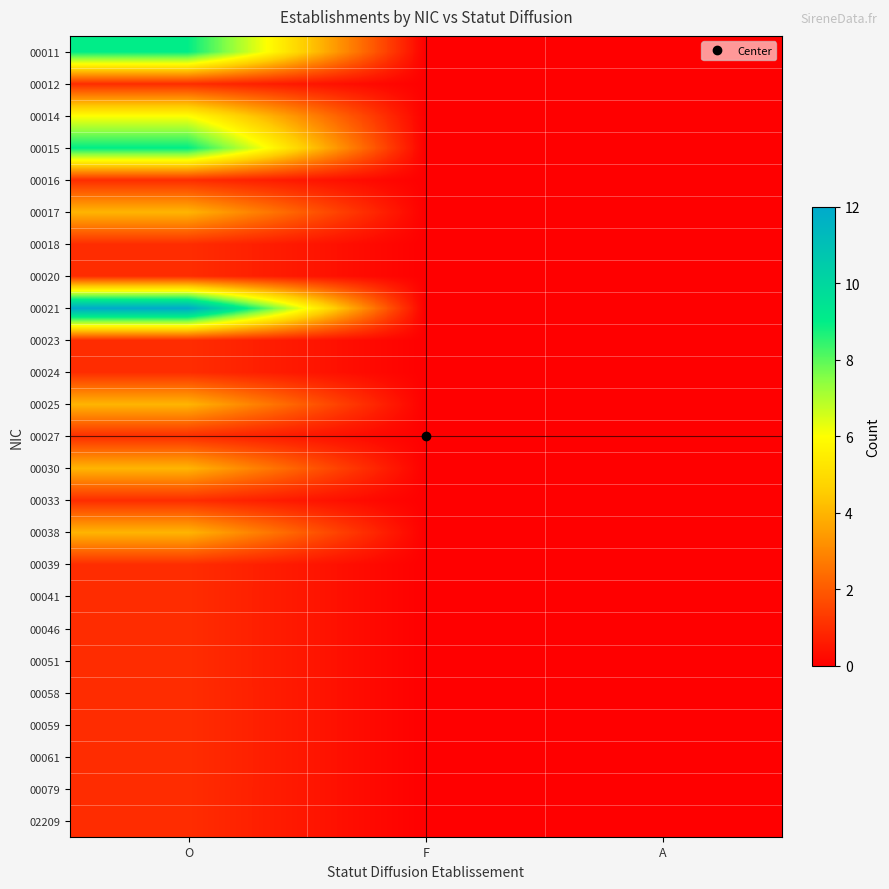

Reading left to right, transcribe all the data shown in this chart.

00011: O=9	F=0	A=0
00012: O=1	F=0	A=0
00014: O=6	F=0	A=0
00015: O=9	F=0	A=0
00016: O=1	F=0	A=0
00017: O=4	F=0	A=0
00018: O=1	F=0	A=0
00020: O=1	F=0	A=0
00021: O=12	F=0	A=0
00023: O=1	F=0	A=0
00024: O=1	F=0	A=0
00025: O=4	F=0	A=0
00027: O=1	F=0	A=0
00030: O=4	F=0	A=0
00033: O=1	F=0	A=0
00038: O=4	F=0	A=0
00039: O=1	F=0	A=0
00041: O=1	F=0	A=0
00046: O=1	F=0	A=0
00051: O=1	F=0	A=0
00058: O=1	F=0	A=0
00059: O=1	F=0	A=0
00061: O=1	F=0	A=0
00079: O=1	F=0	A=0
02209: O=1	F=0	A=0